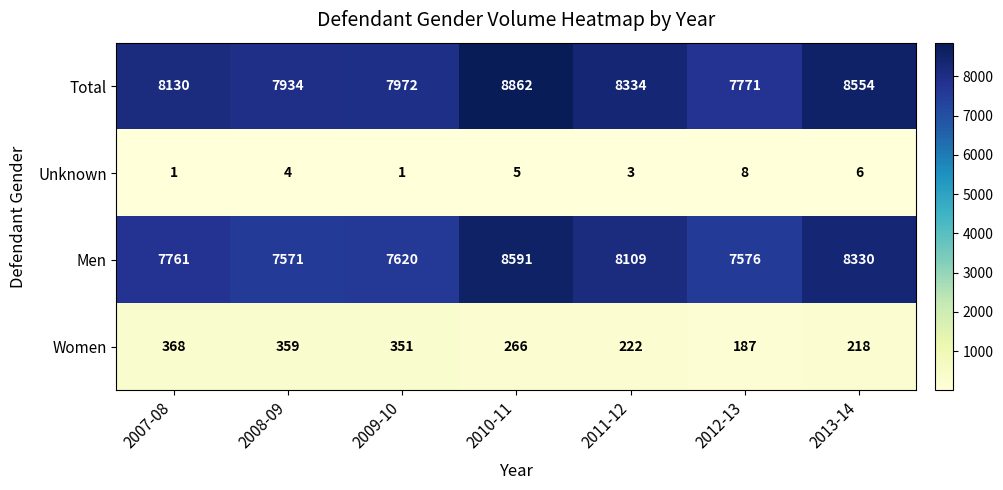

At which category is the sum across all series the highest?

2010-11